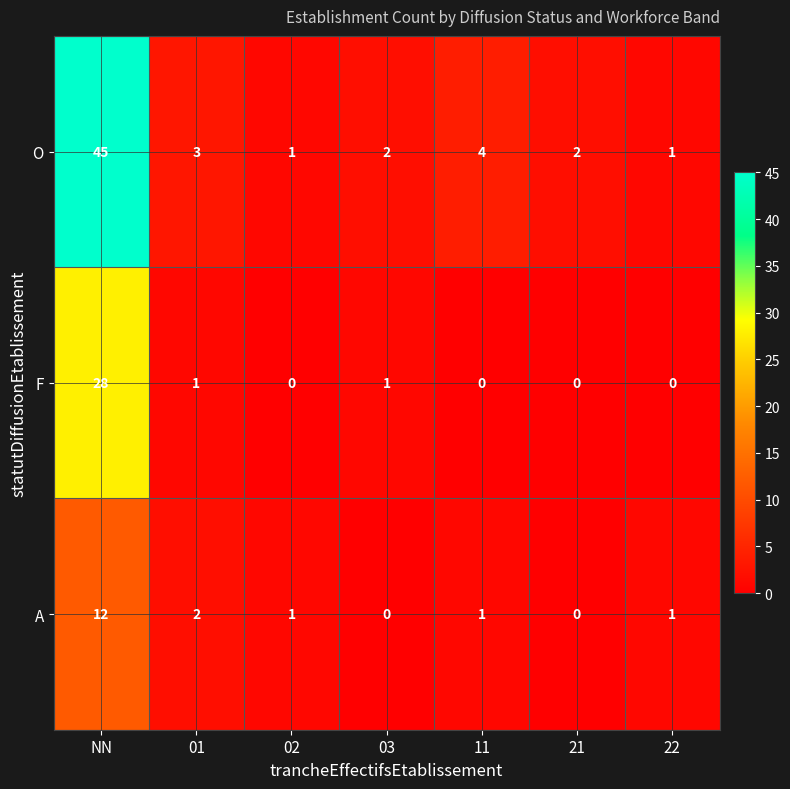

List the series in order of their peak value, highest first.

O, F, A